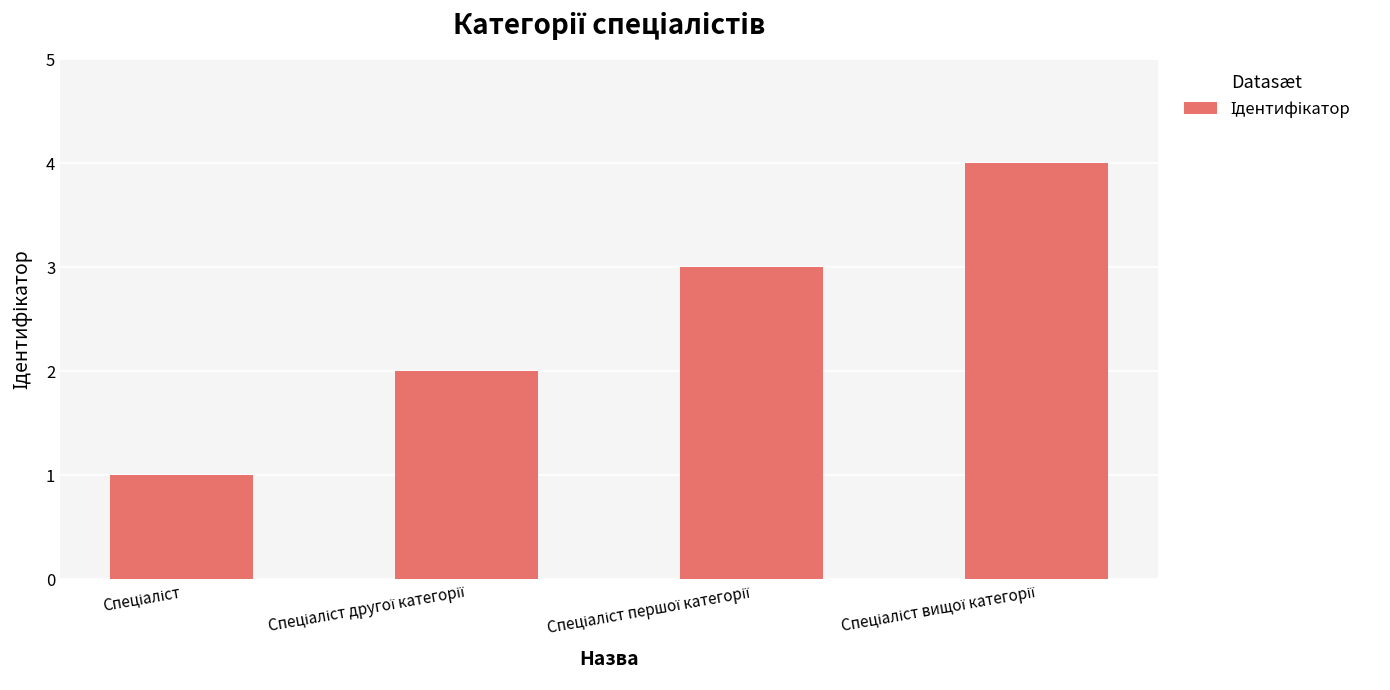

What is the sum of all values?

10